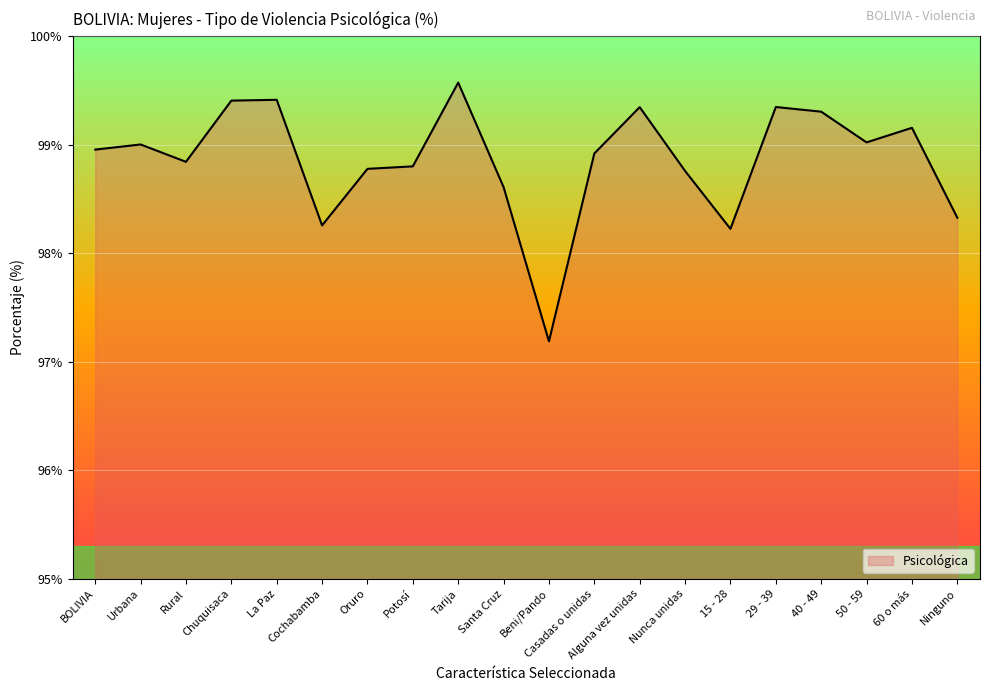

What position from the left is Oruro?

7